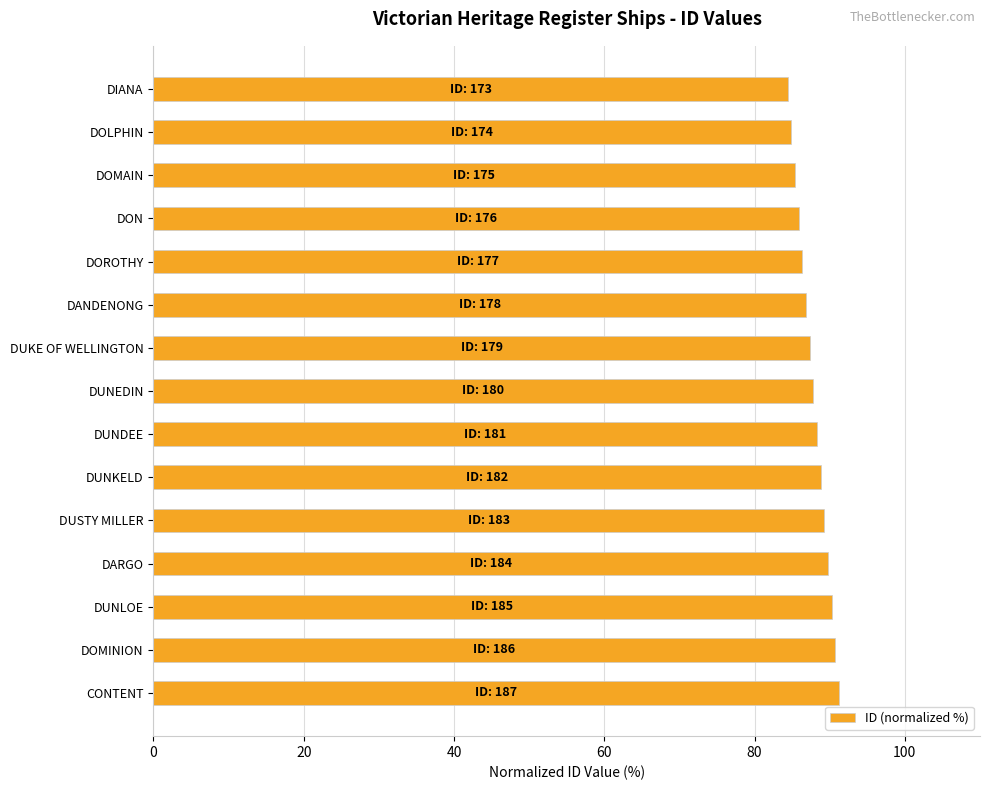

Count the number of data series in this chart.

1